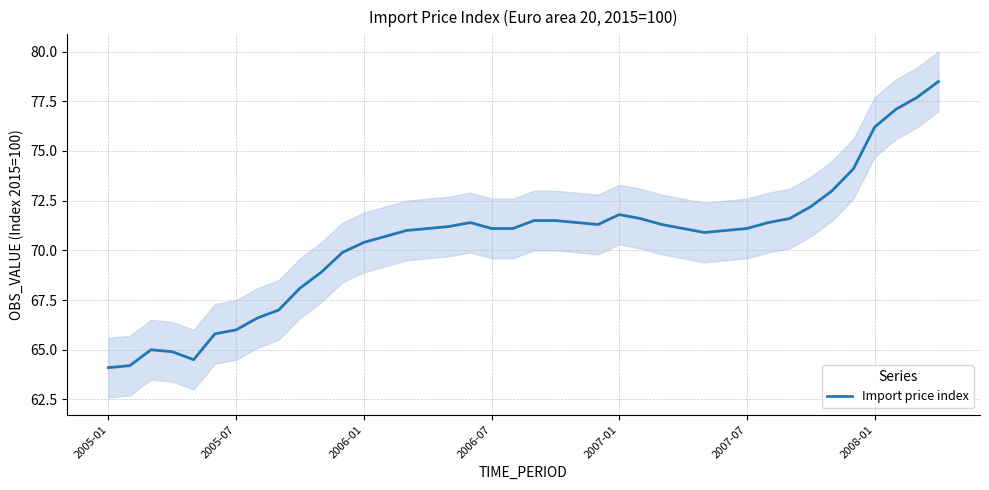

What is the value of the 37th point from the left?

76.2